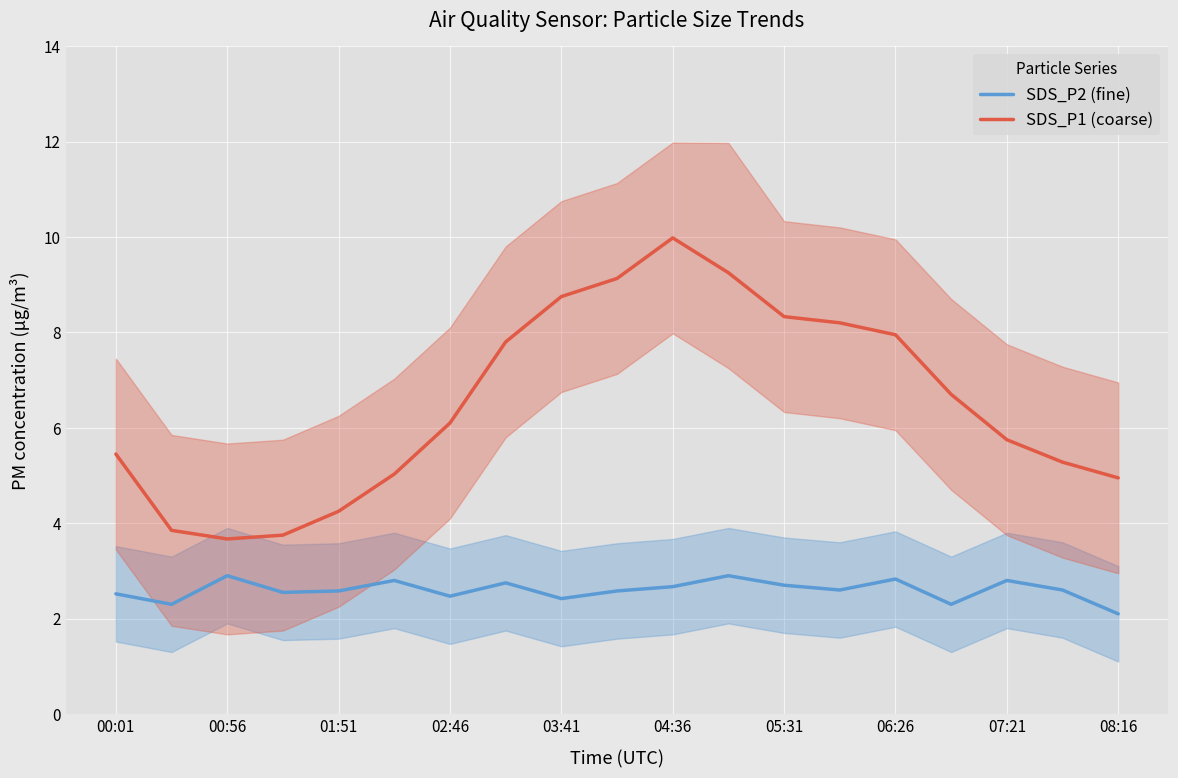

At which label does SDS_P1 (coarse) reach its peak?

04:36